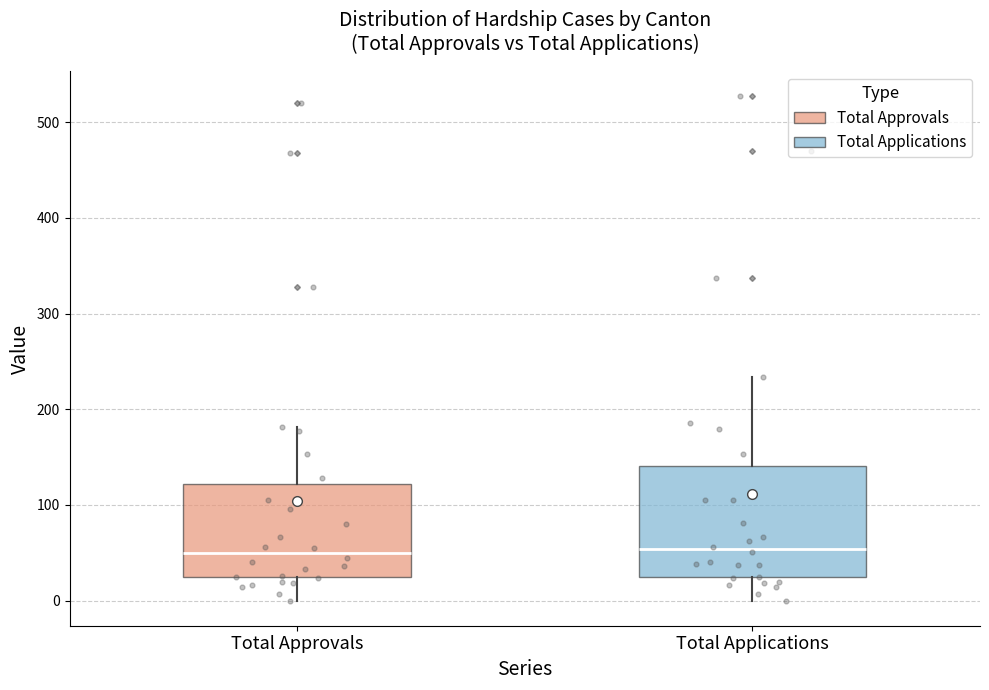

Comparing the boxes themselves (not the whiskers), which one is the tallest?

Total Applications